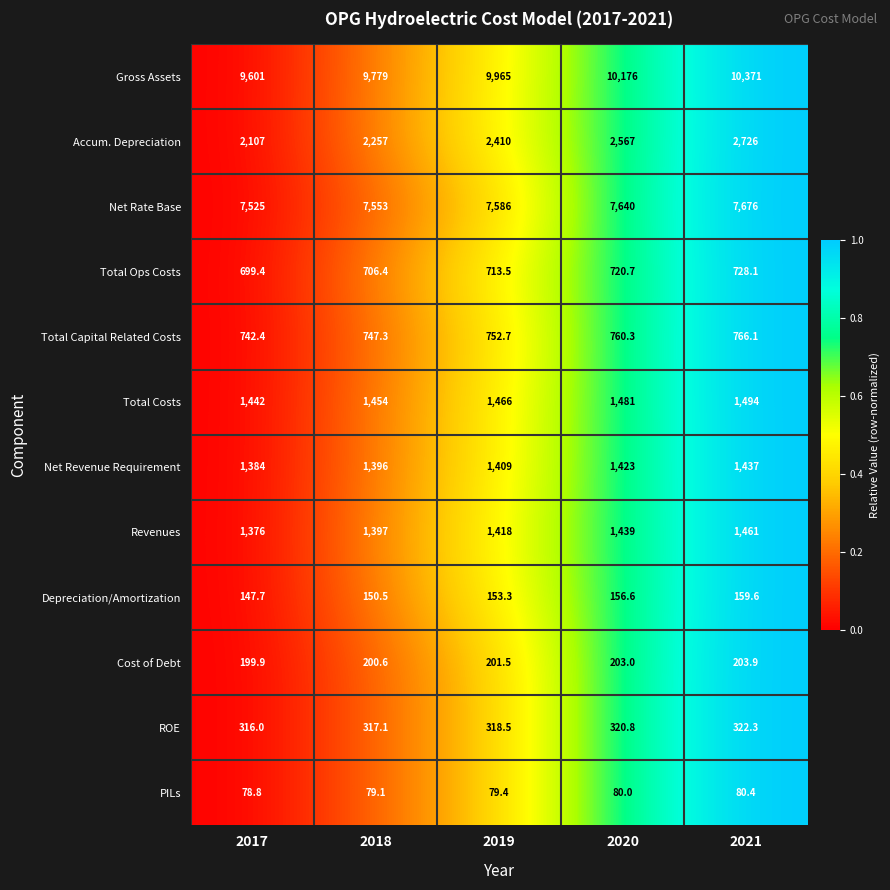

Where is Depreciation/Amortization nearest to the value 153?

2019